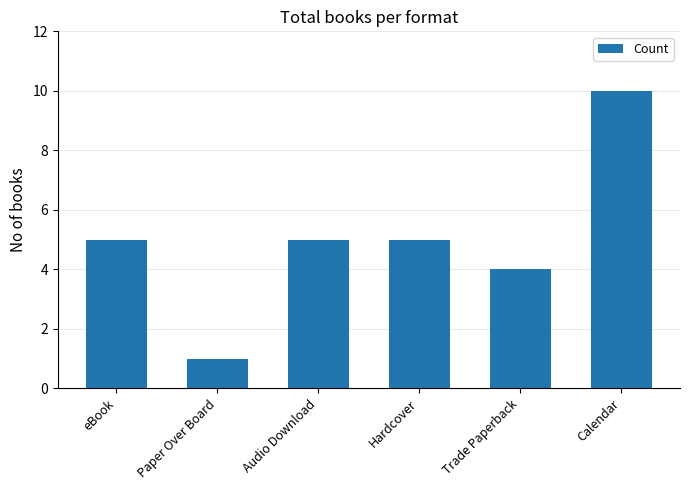

Approximately how many times larger is the value at Calendar compared to Hardcover?

2.0